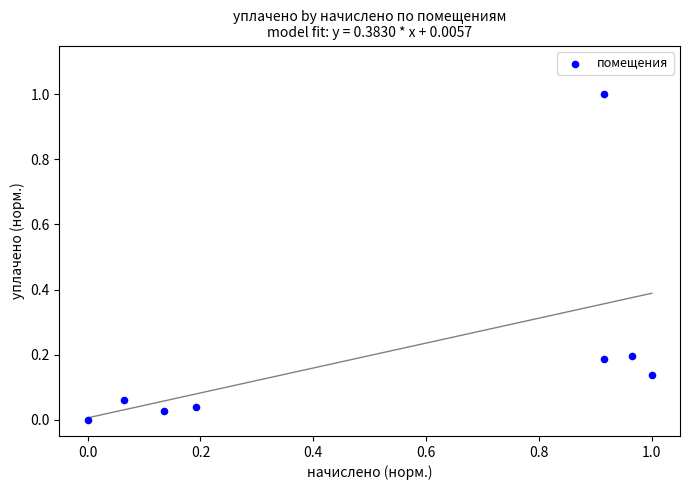

What is the average X value?

0.5